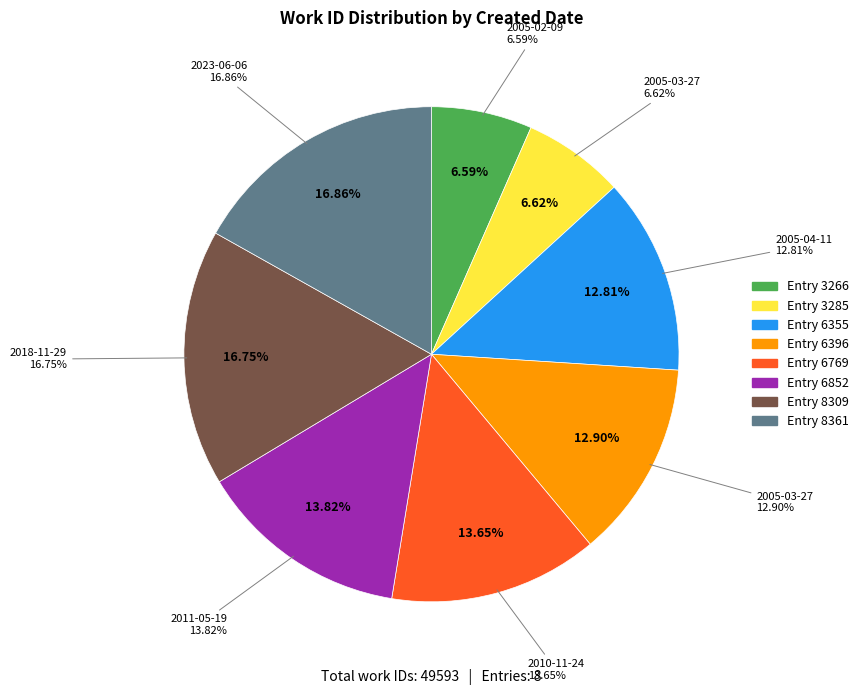

Is it true that 2005-03-27 is 13% of the pie?

True